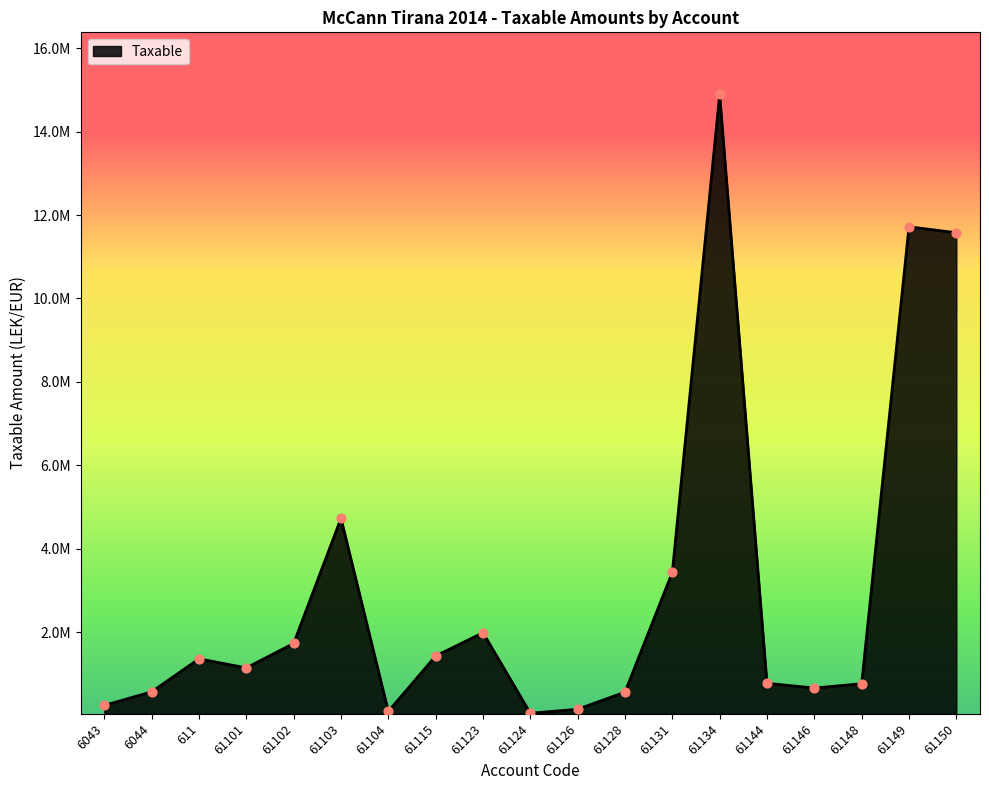

Between 61150 and 61134, which is larger?

61134